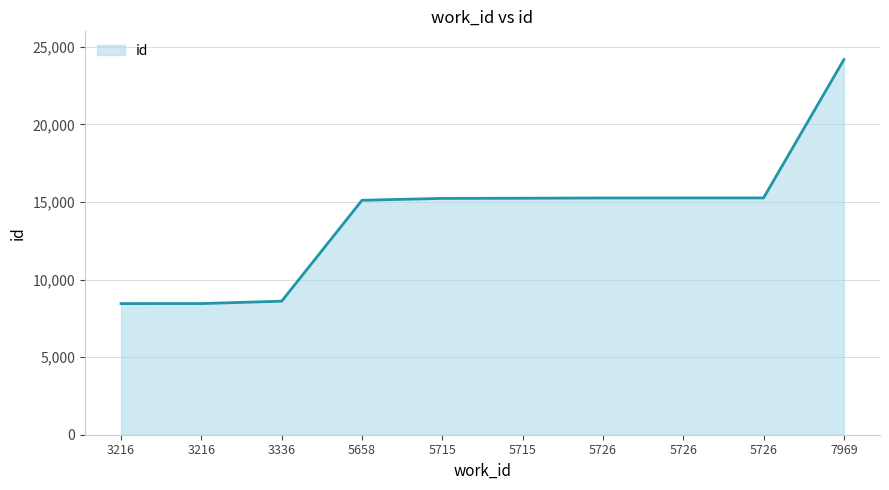

Reading right to left, what are all the values shown in this chart?

7969=24176	5726=15263	5726=15262	5726=15260	5715=15244	5715=15232	5658=15111	3336=8607	3216=8453	3216=8451